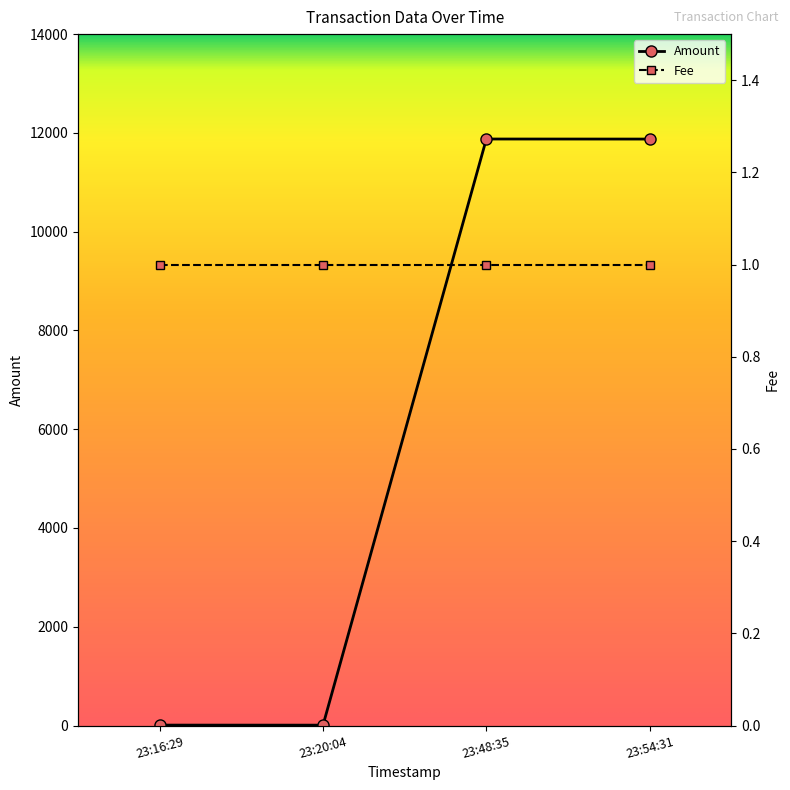

What is the value of the Amount point at the 3rd from the left?

11875.9